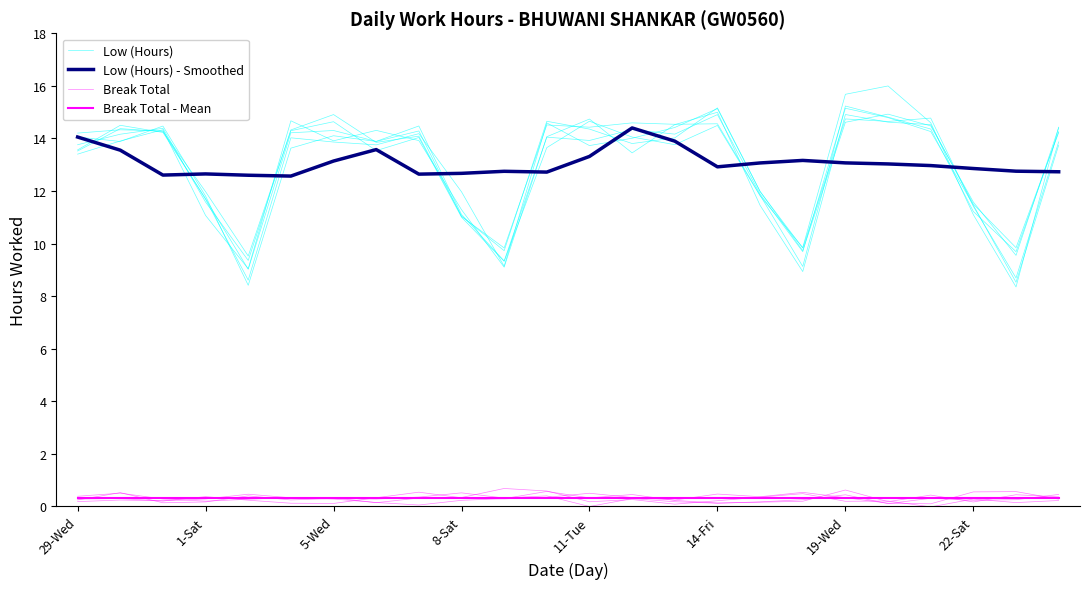

Is it true that Break Total - Mean equals 0.2 at 5-Wed?

False